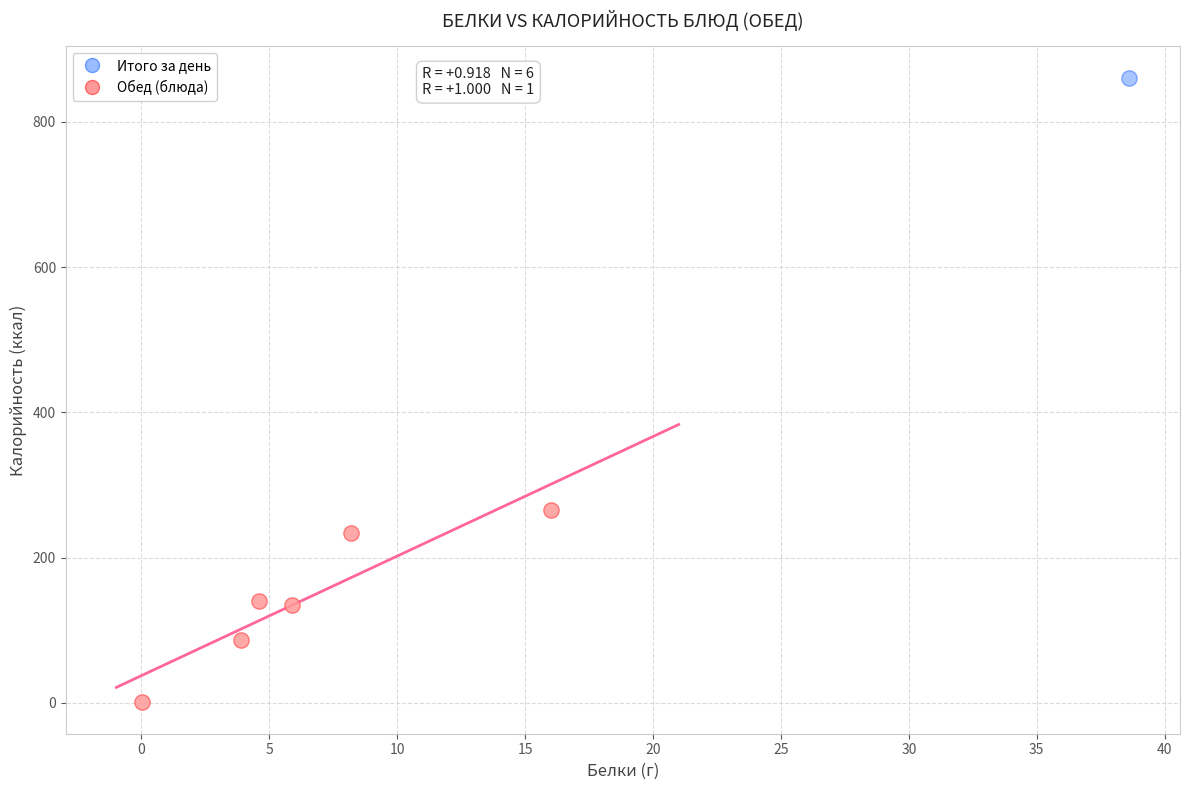

What are all the series names shown in the legend?

Итого за день, Обед (блюда)